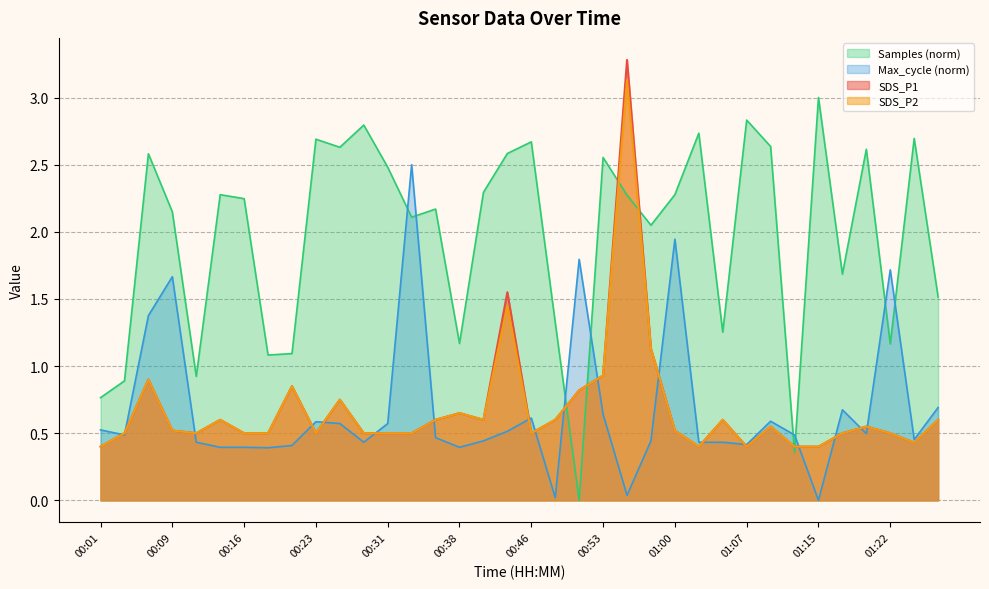

What is the average value of the SDS_P2 series?

0.7